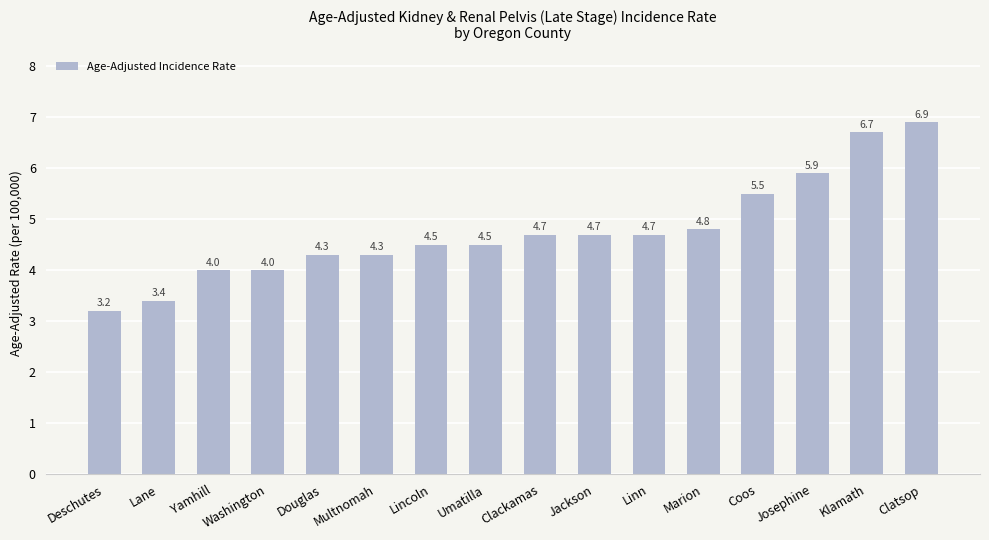

What is the change in value from Clackamas to Clatsop?

+2.2